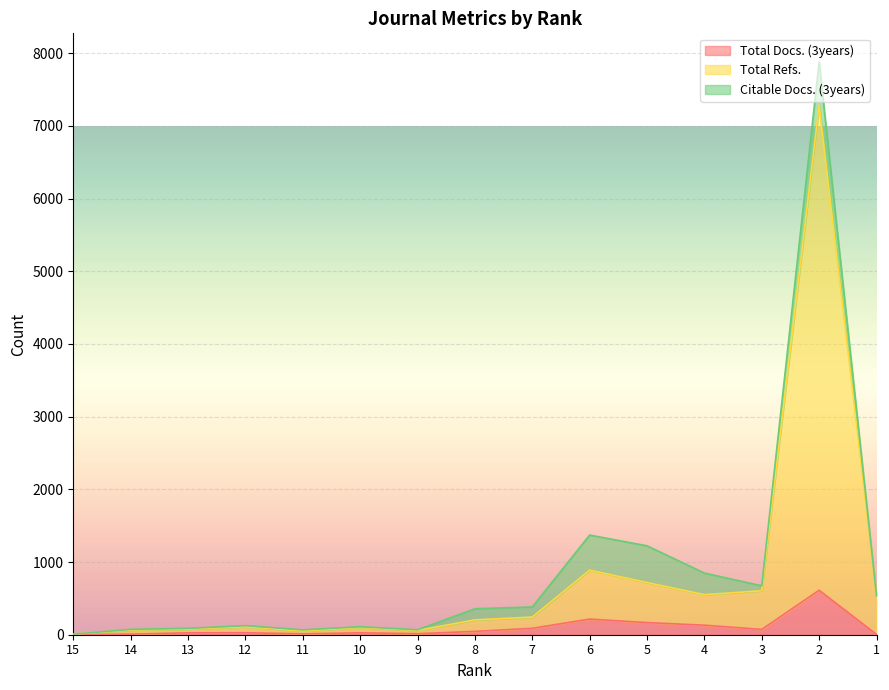

What is the average value of the Total Refs. series?

767